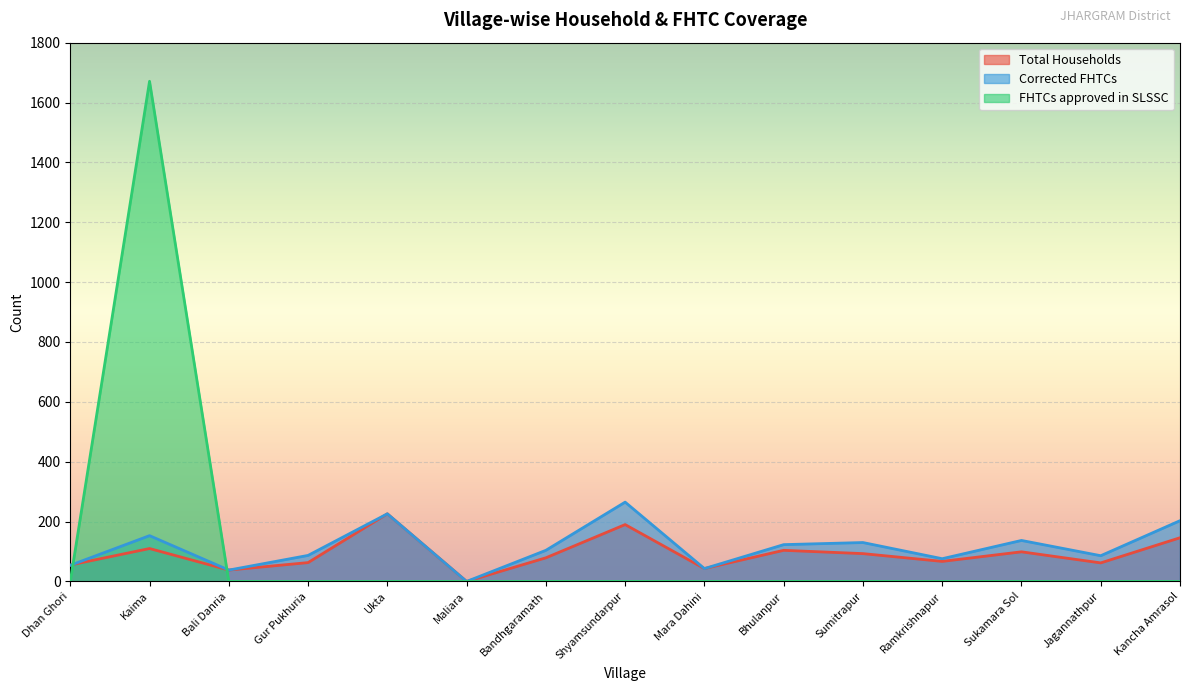

Which series has the largest range (max minus min)?

FHTCs approved in SLSSC